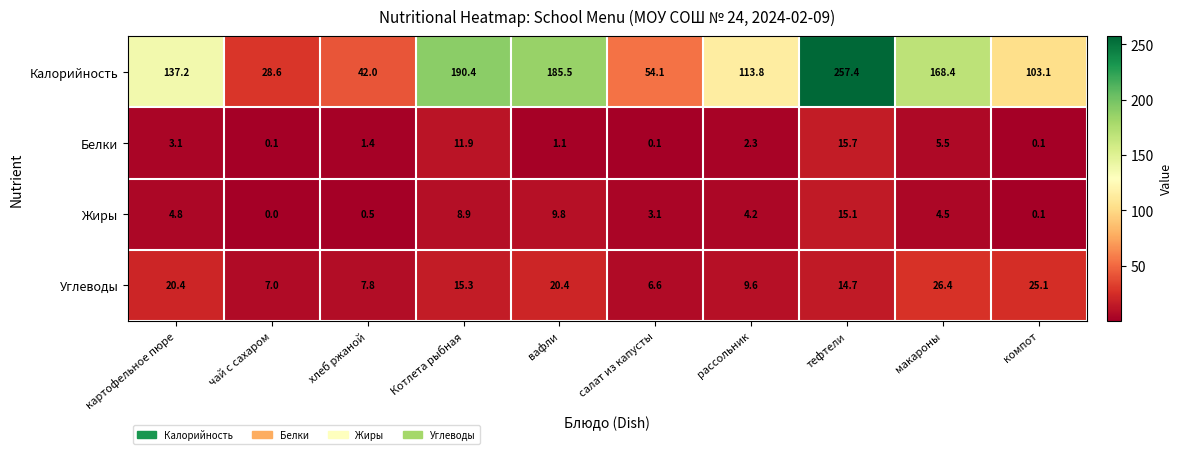

Rank the categories by Жиры value from highest to lowest.

тефтели, вафли, Котлета рыбная, картофельное пюре, макароны, рассольник, салат из капусты, хлеб ржаной, компот, чай с сахаром